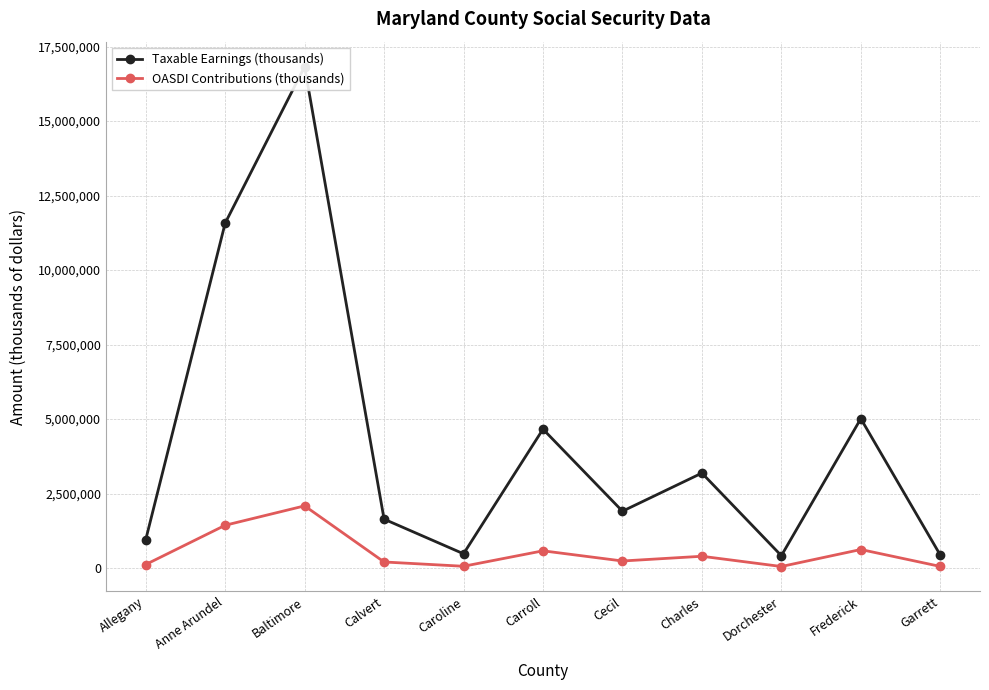

Reading left to right, extract all data points from this chart.

Taxable Earnings (thousands): 947784	11572712	16824563	1640433	478385	4660341	1906492	3186650	414629	5012672	436273
OASDI Contributions (thousands): 117525	1435016	2086246	203414	59320	577882	236405	395145	51414	621571	54098